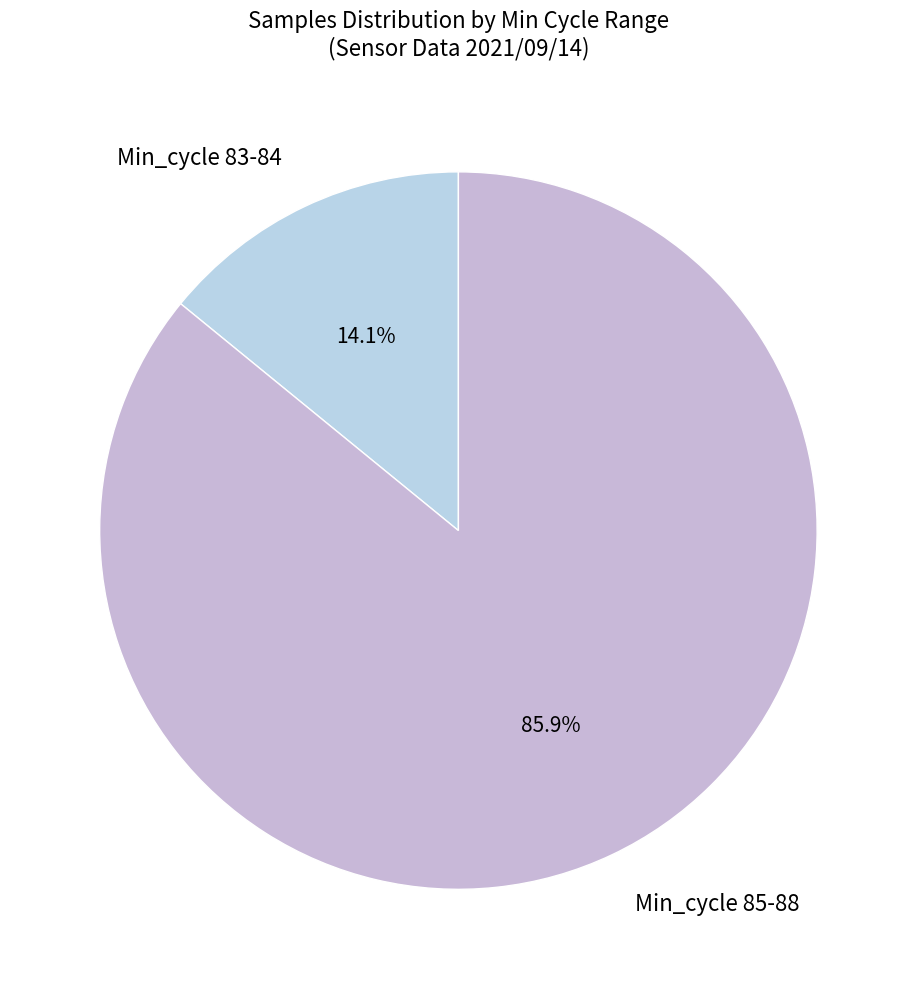

Which category has the biggest portion of the pie?

Min_cycle 85-88